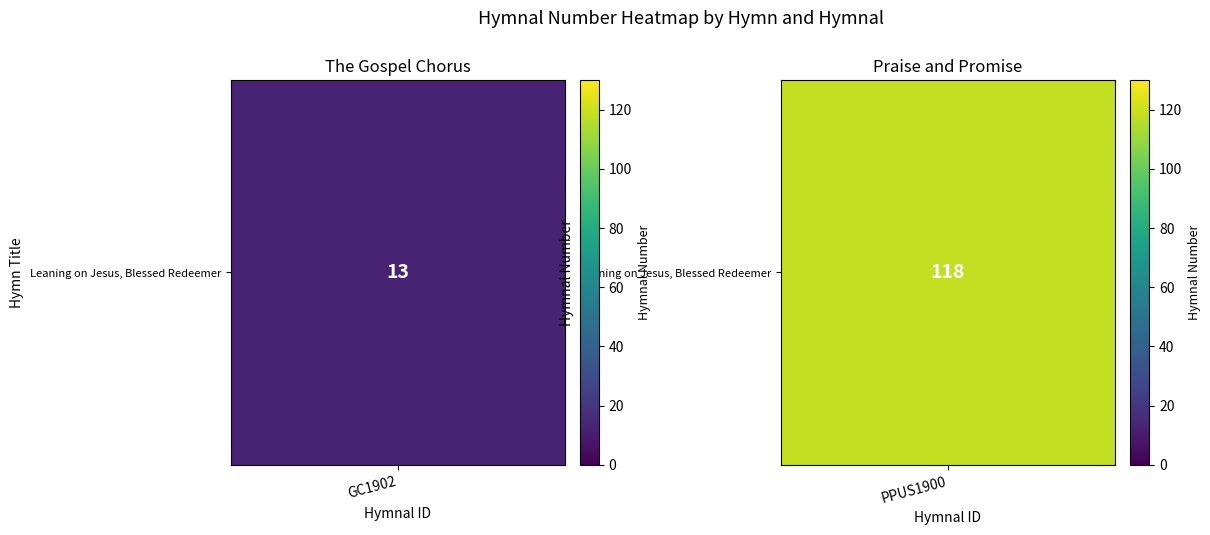

How many distinct data groups are displayed?

1